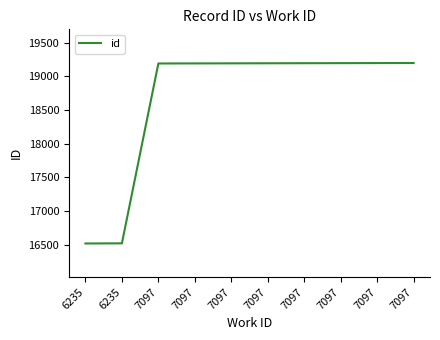

The value at 7097 is 19199. True or false?

True